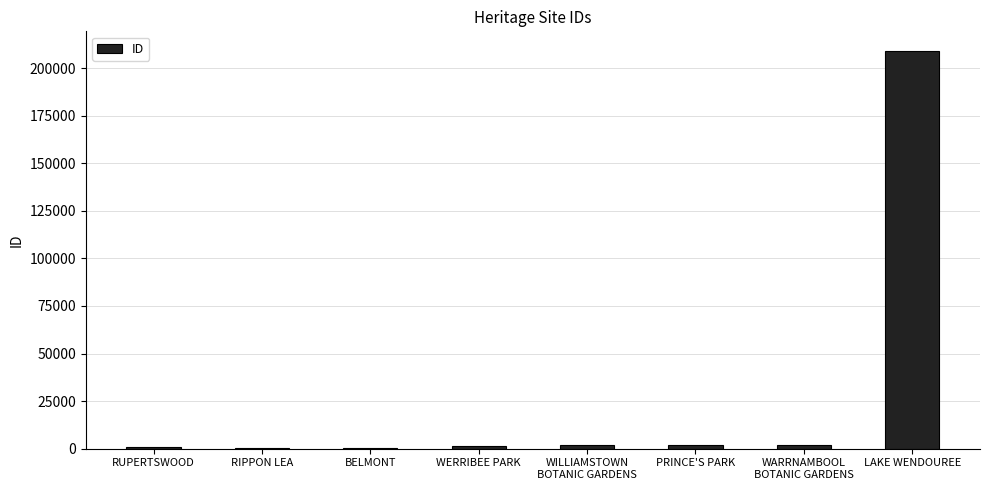

True or false: the data shows 333975 at LAKE WENDOUREE.

False